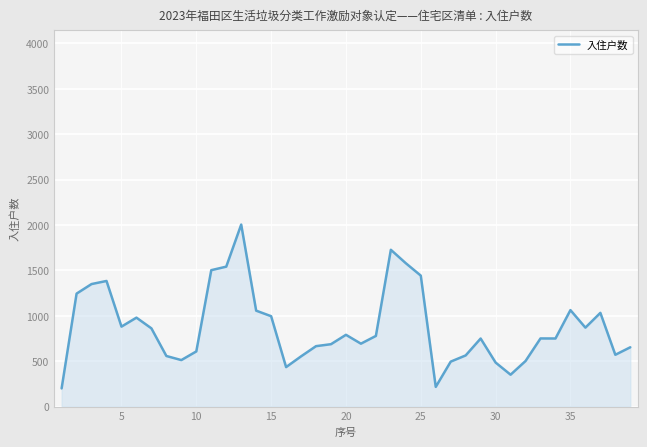

What is the difference between the maximum and minimum values?

1804.3